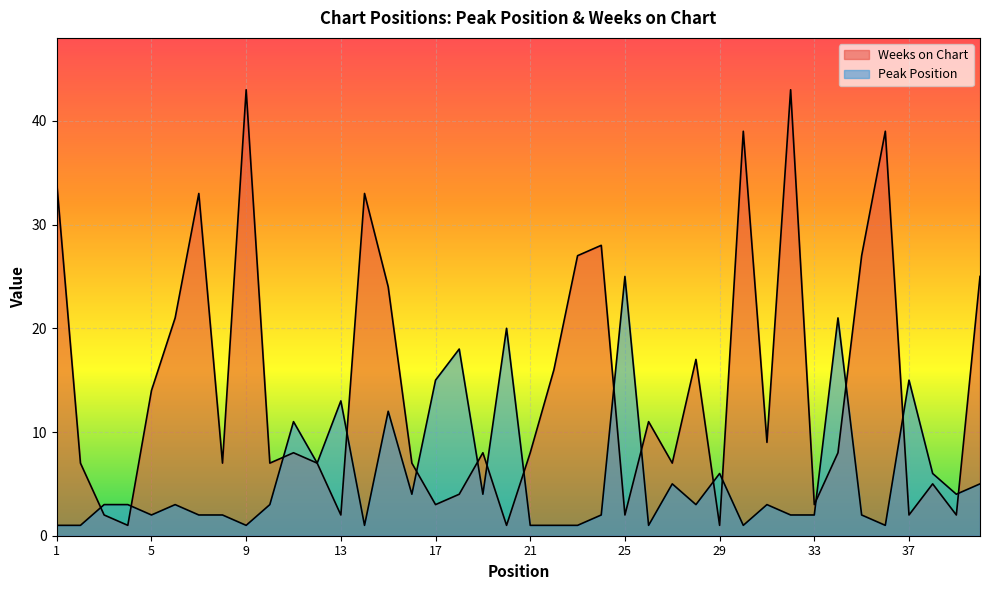

Between 22 and 35, which series saw the biggest shift?

Weeks on Chart